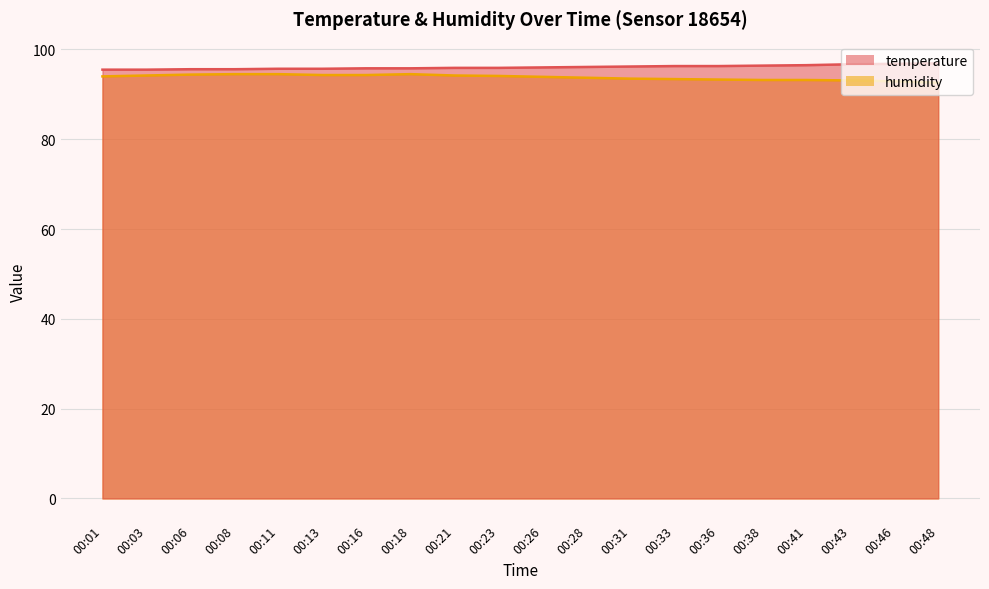

What are all the series names shown in the legend?

temperature, humidity